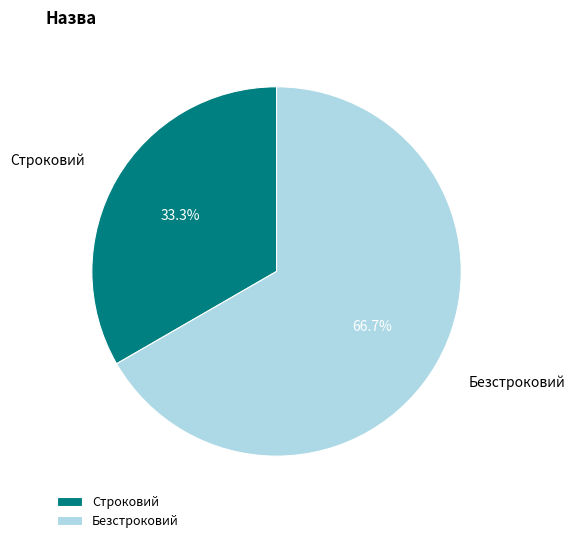

The Строковий slice represents 24% of the pie. True or false?

False